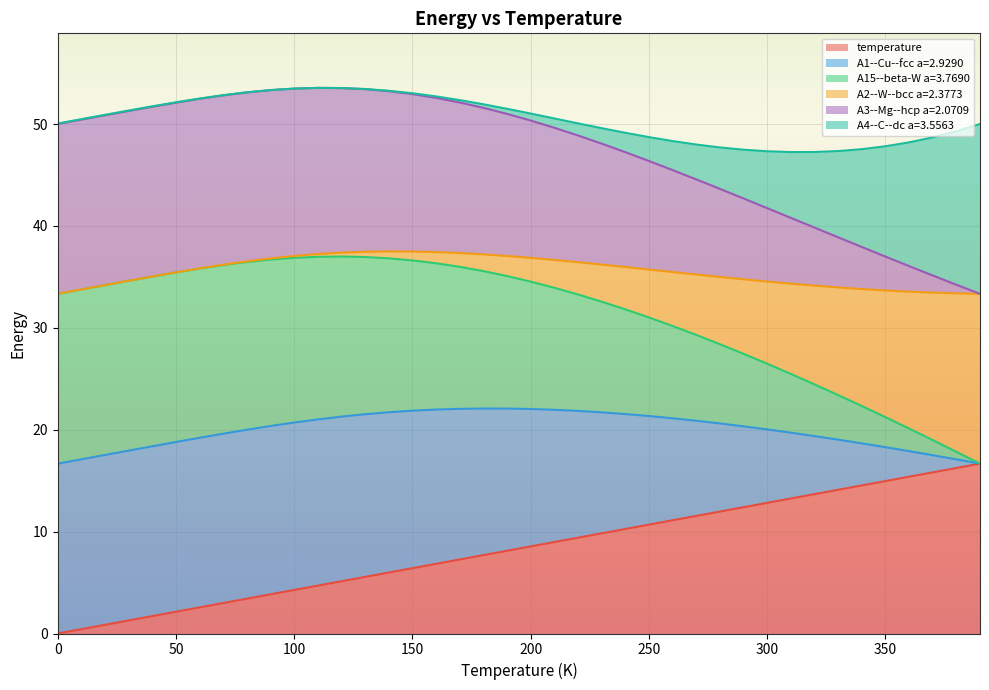

True or false: temperature and A1--Cu--fcc a=2.9290 intersect in this chart.

False